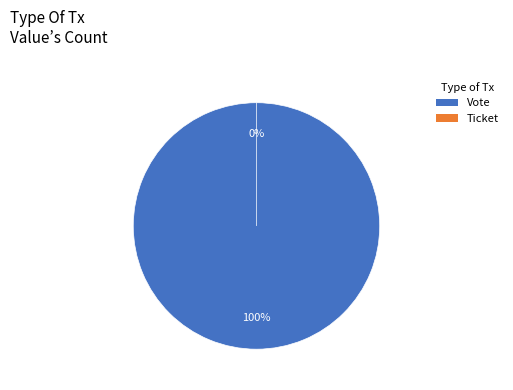

To the nearest percent, what is the difference between the Vote and Ticket slice percentages?

100%